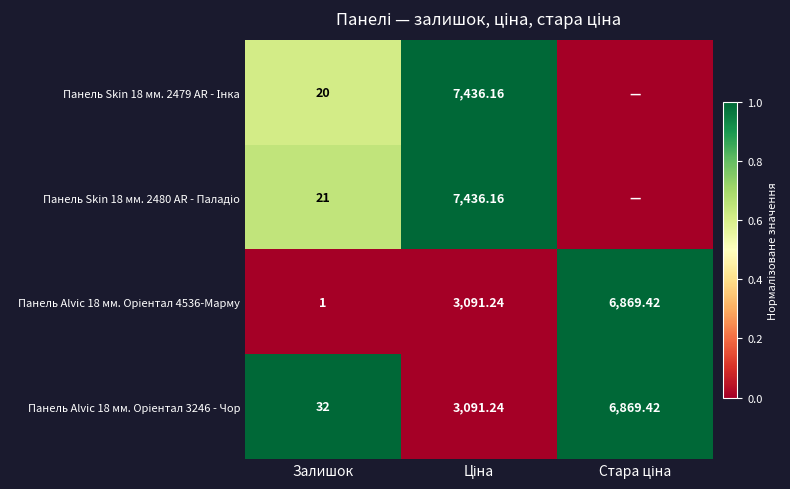

Which series has the largest total across all categories?

Панель Alvic 18 мм. Oріентал 3246 - Чор